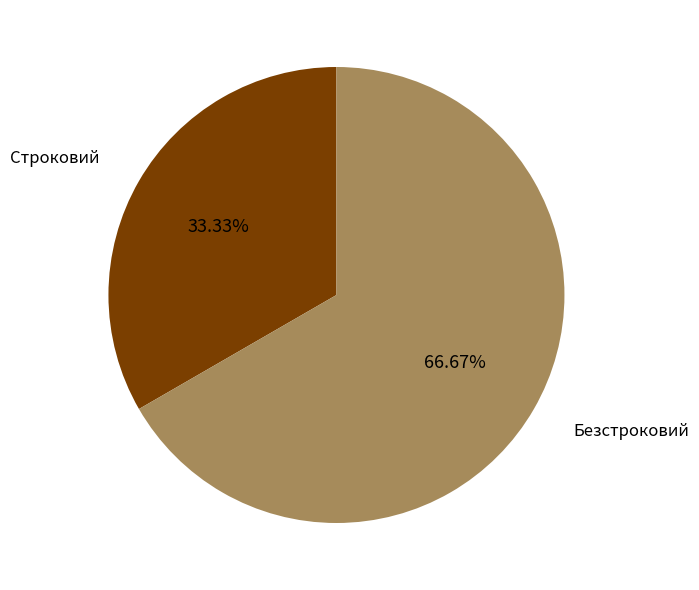

What percentage is the Строковий slice, to the nearest percent?

33%